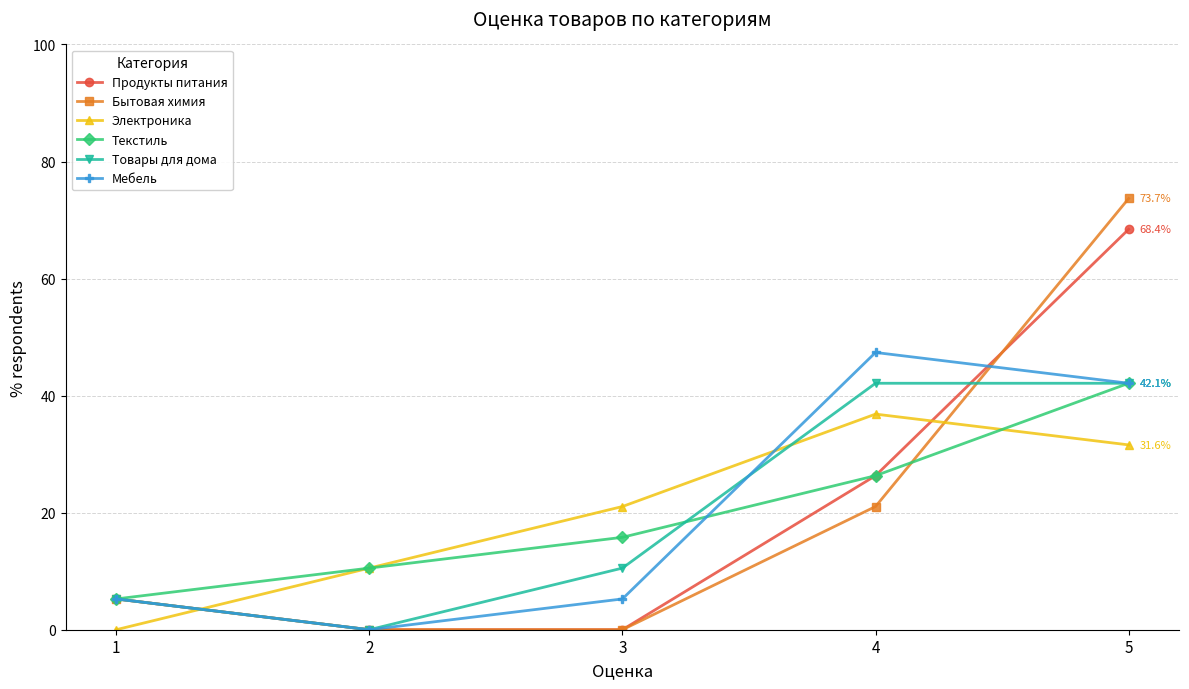

How many positive values does the Товары для дома series have?

4